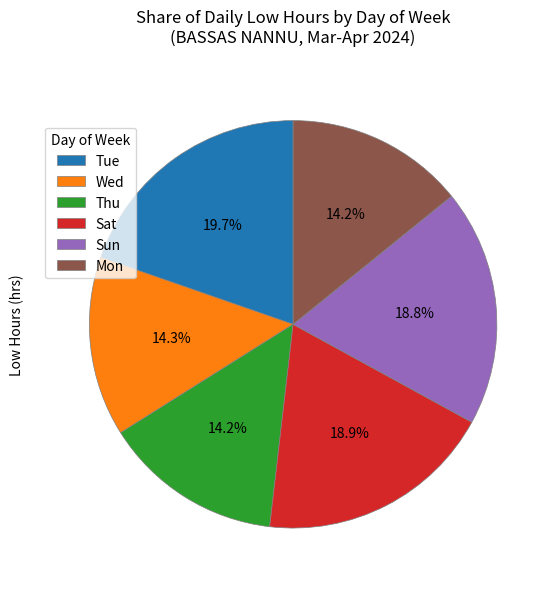

Is Sat the majority of the pie?

No